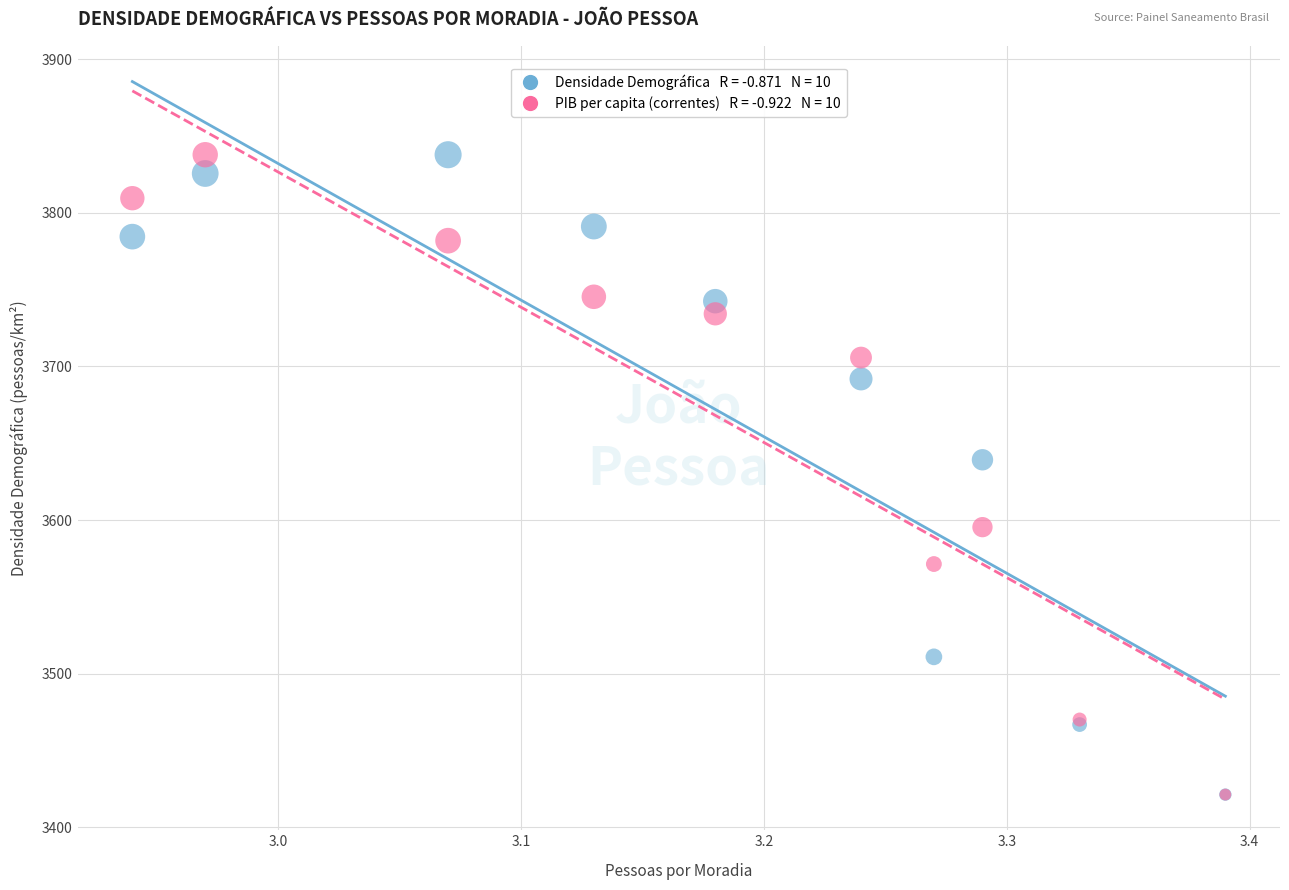

Across all series, what Y value is closest to 3629?

3639.2